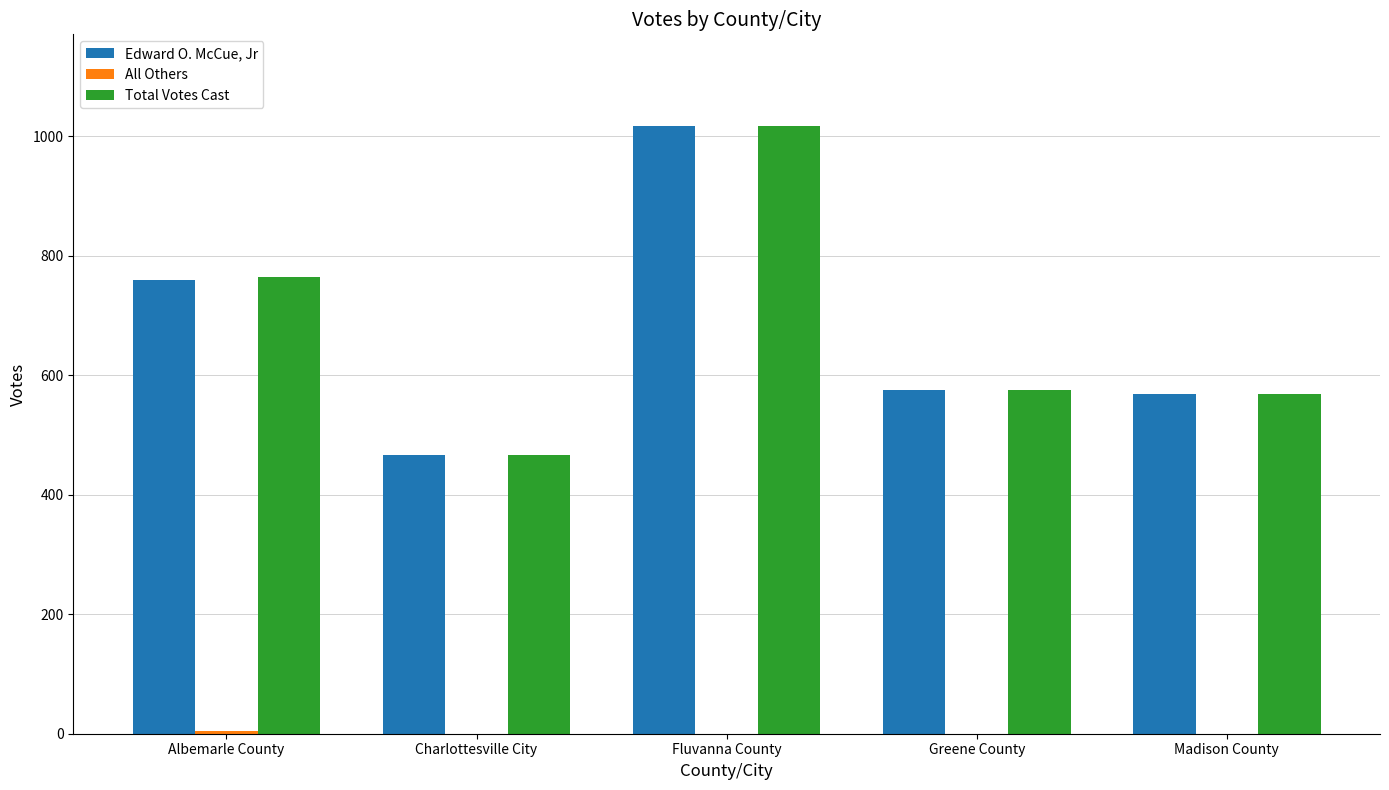

Count the number of data series in this chart.

3